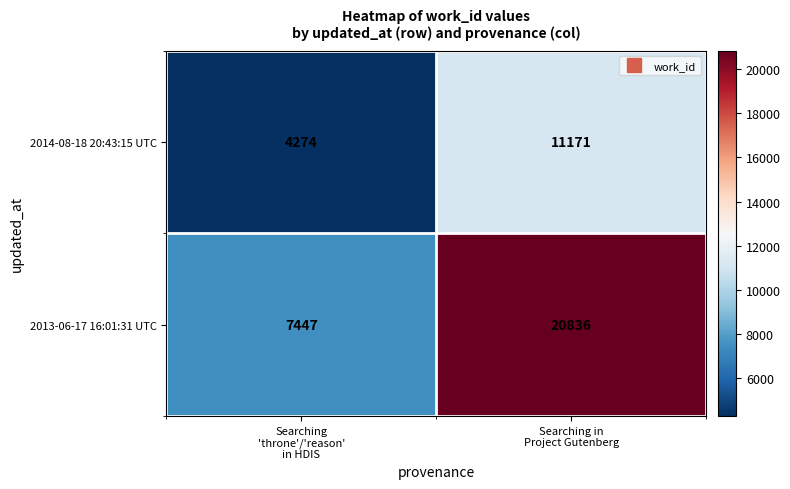

What is the difference between the maximum and minimum values in the 2013-06-17 16:01:31 UTC series?

13389